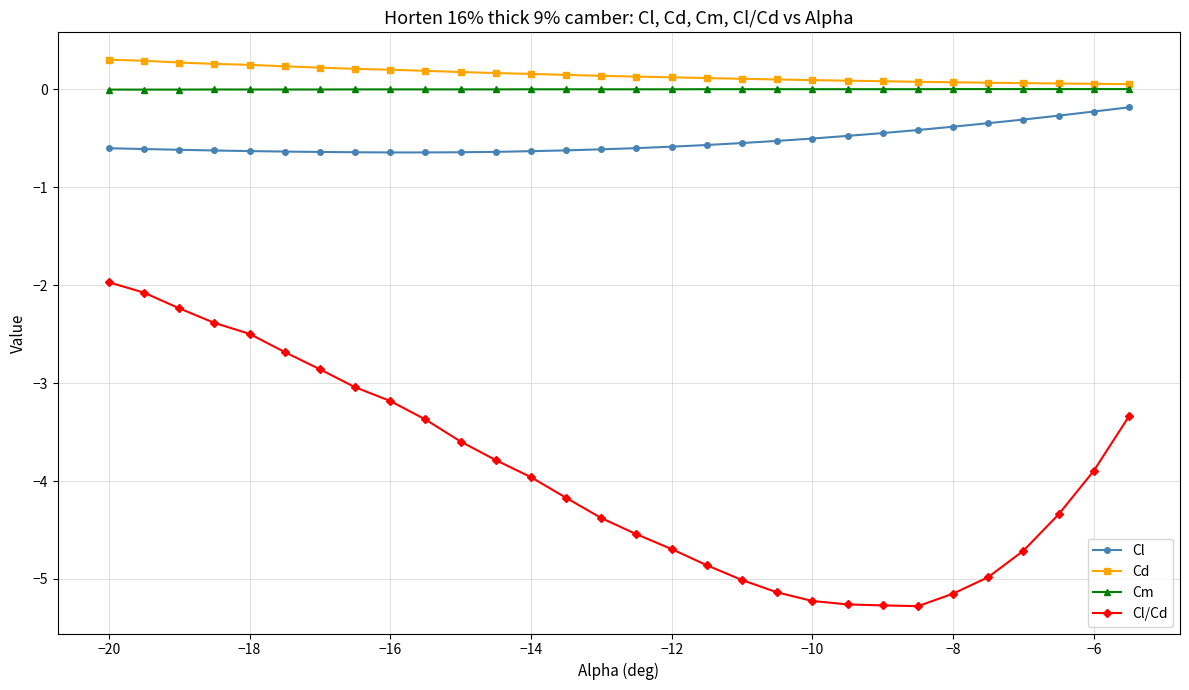

How many values in the Cl/Cd series are below -3?

23